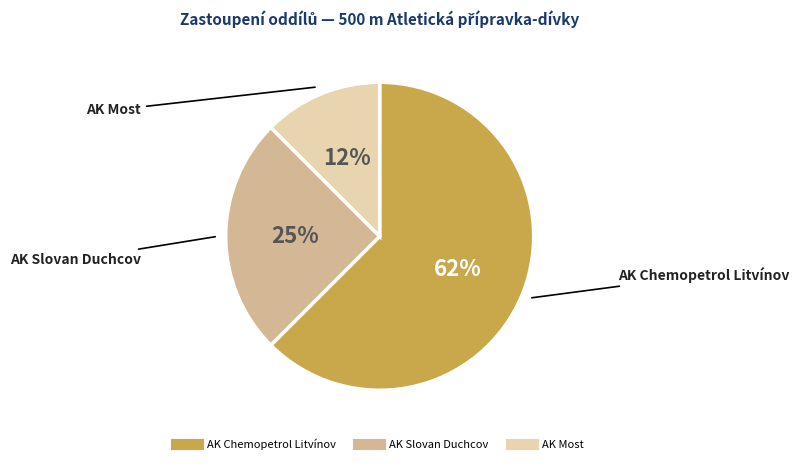

What is the ratio of the value at AK Chemopetrol Litvínov to the value at AK Slovan Duchcov?

2.5